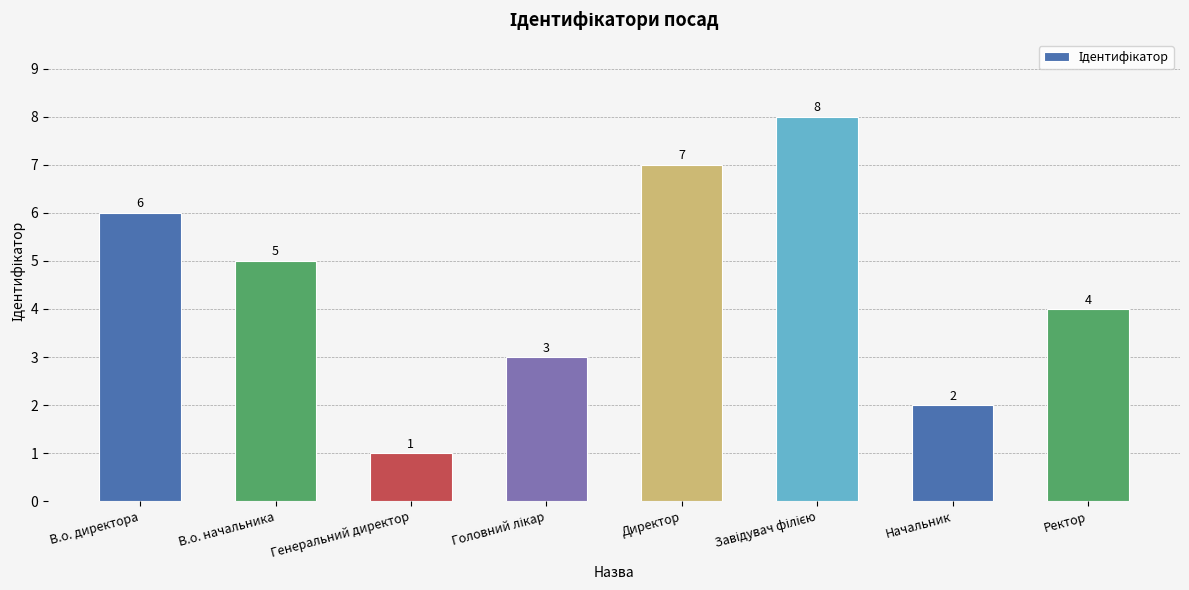

Approximately how many times larger is the value at Ректор compared to В.о. директора?

0.7